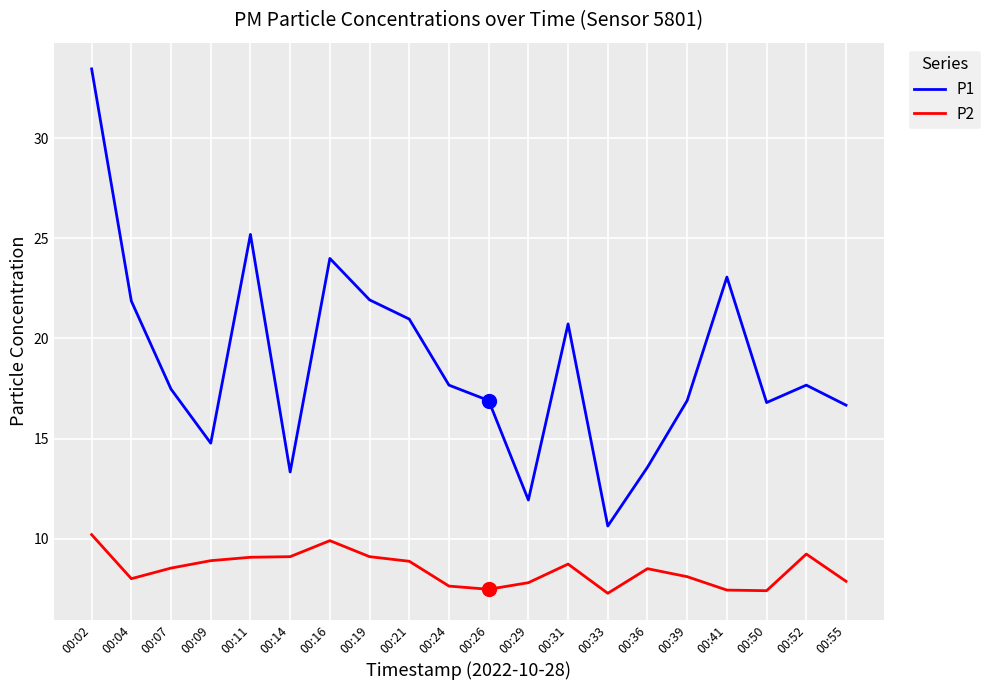

True or false: P2 has more than 0 interior local peaks.

True